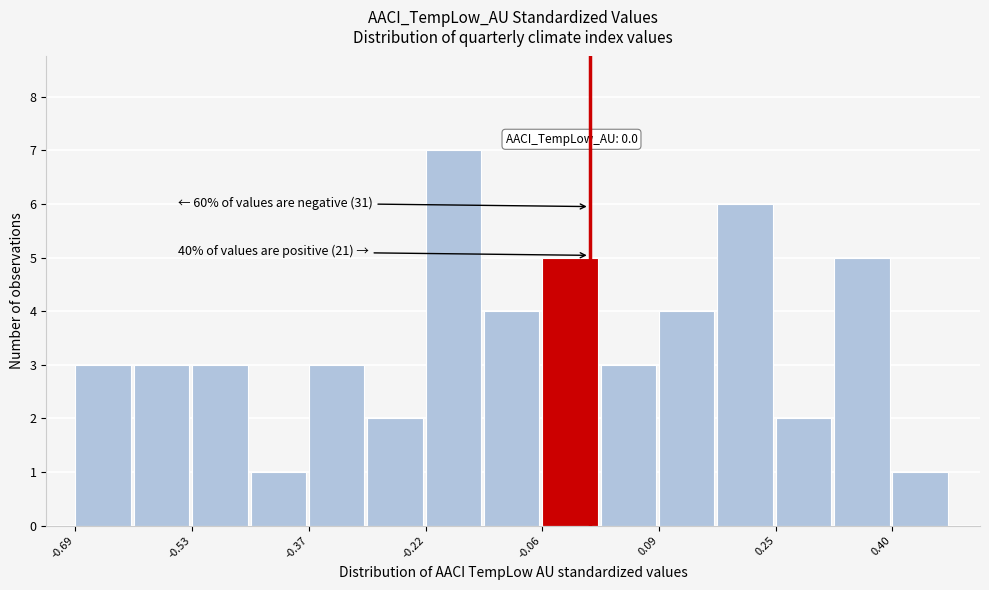

Read against the x-axis, roughly where is the centre of the tallest bar?

-0.18